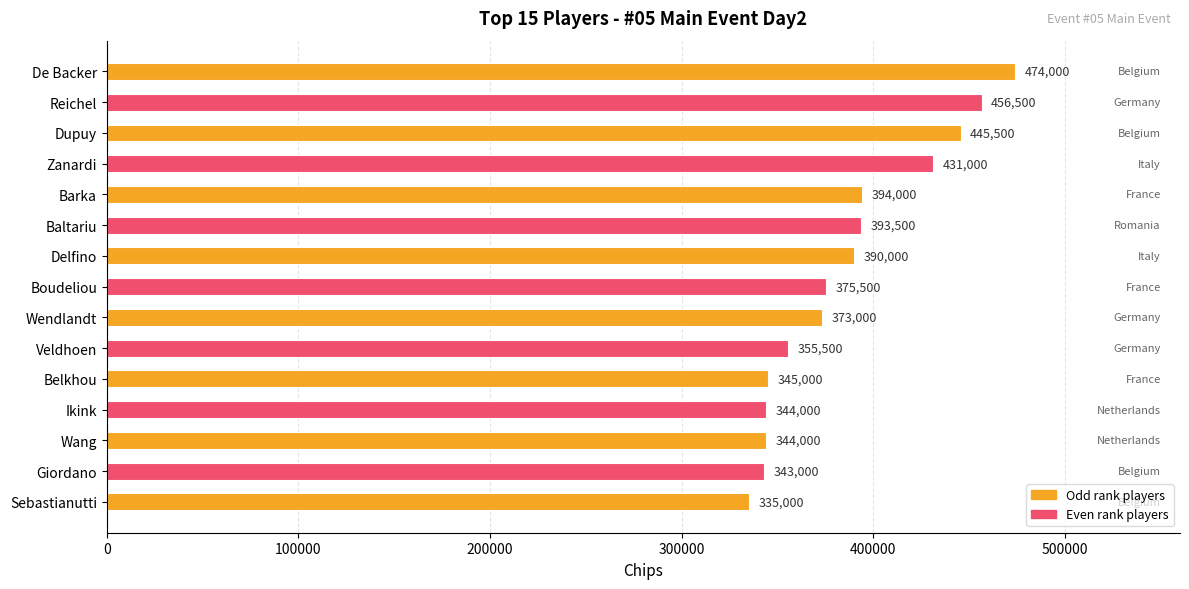

Between Delfino and Barka, which is larger?

Barka